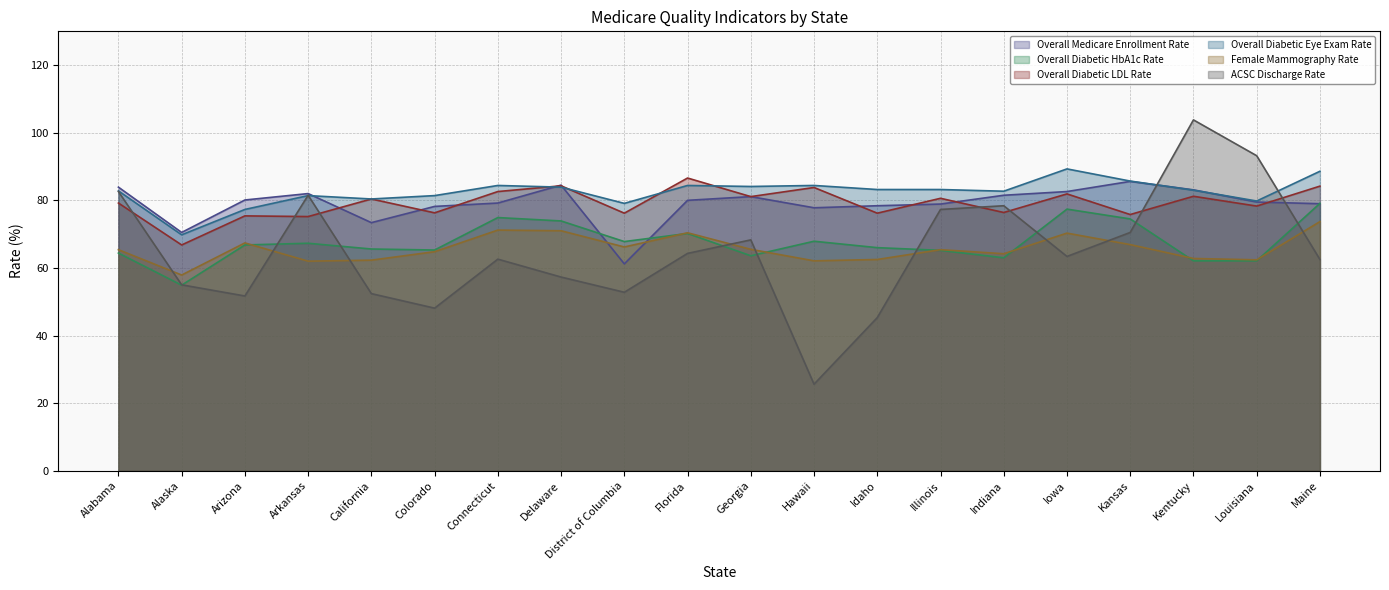

What is the sum of all Overall Medicare Enrollment Rate values?

1580.5